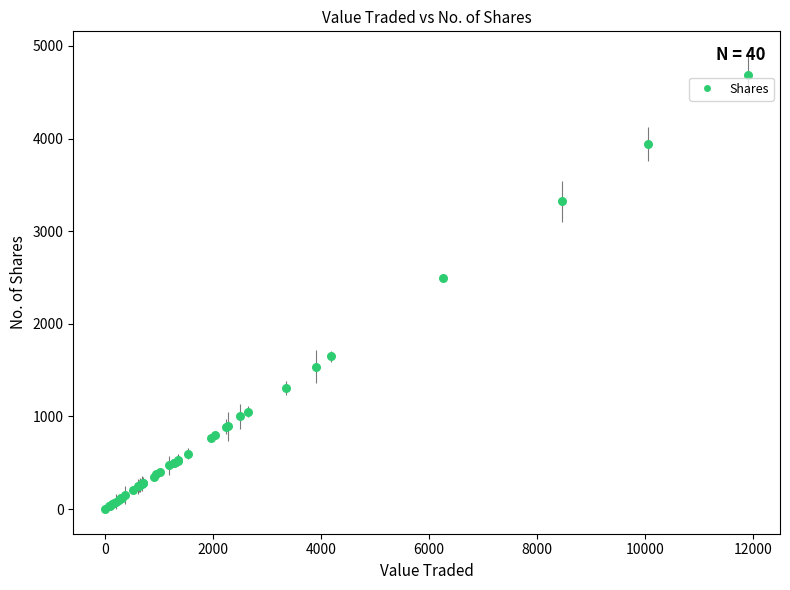

What Y value in the scatter plot is closest to 2346?

2500